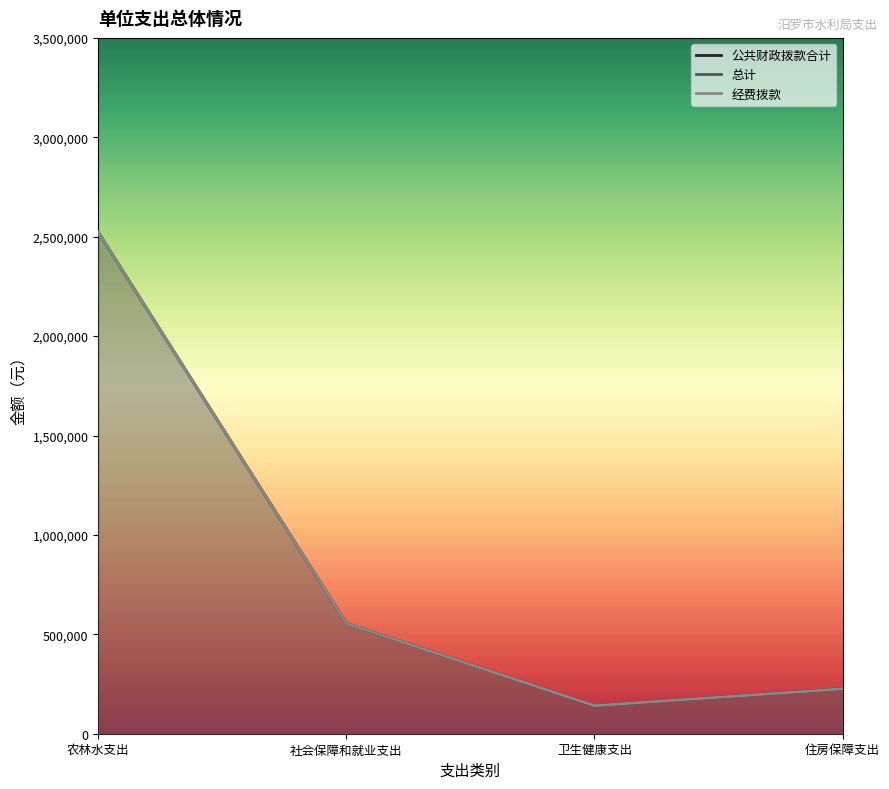

True or false: 经费拨款 has more than 0 interior local peaks.

False